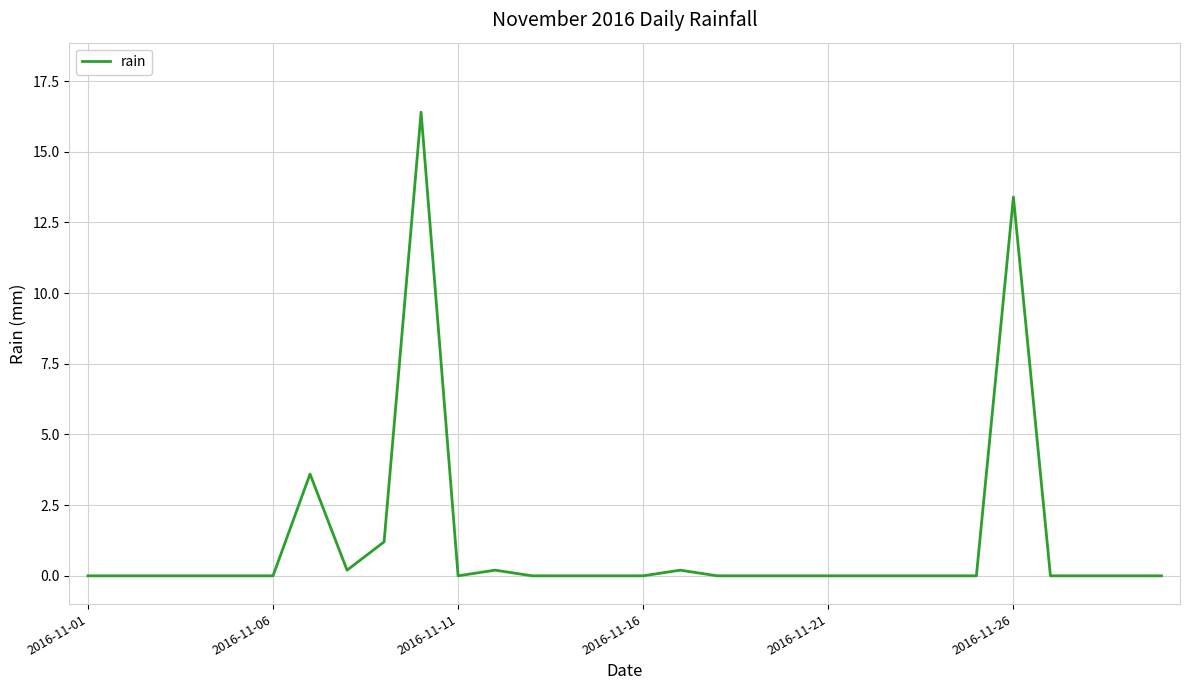

What is the greatest value displayed?

16.4